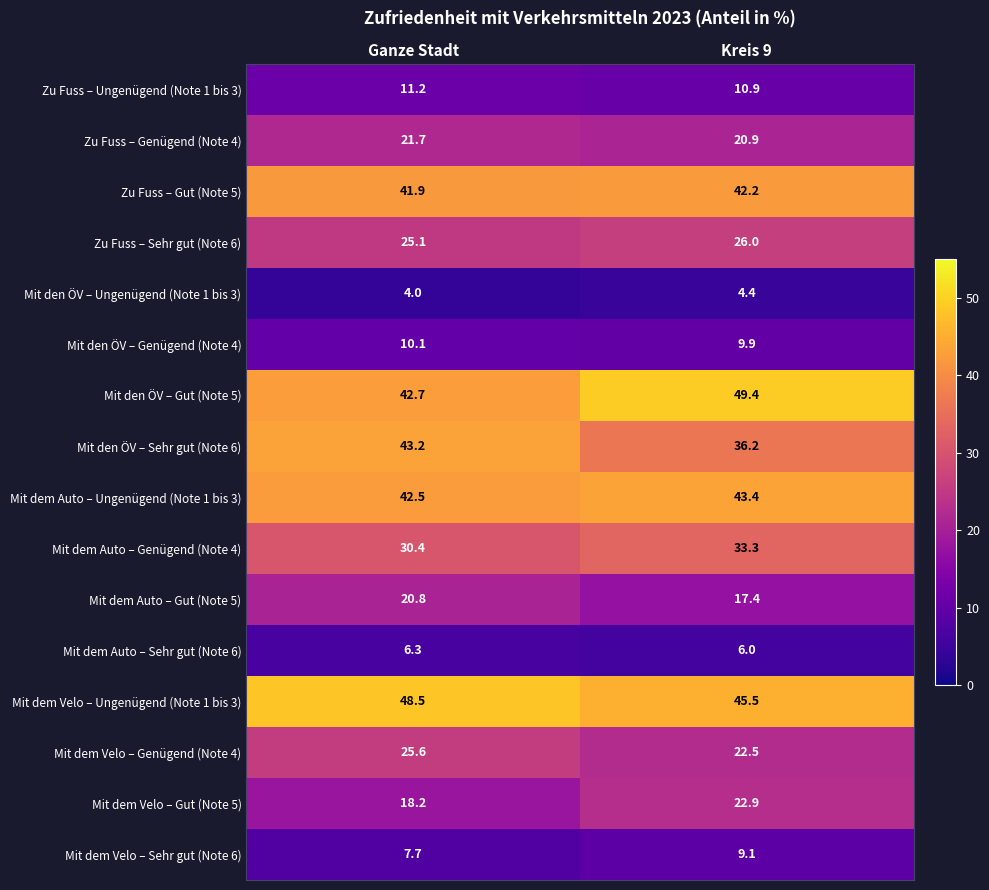

What is the sum of all Mit dem Auto – Ungenügend (Note 1 bis 3) values?

85.9